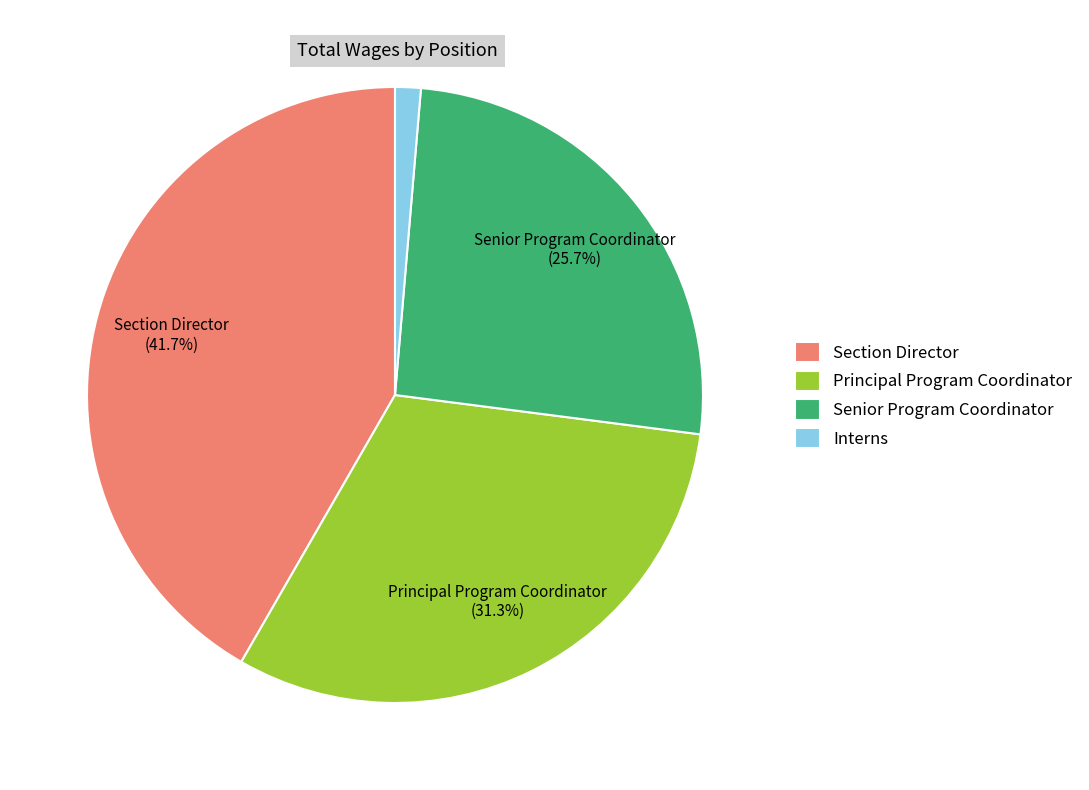

To the nearest percent, what is the combined percentage of Senior Program Coordinator and Interns?

27%